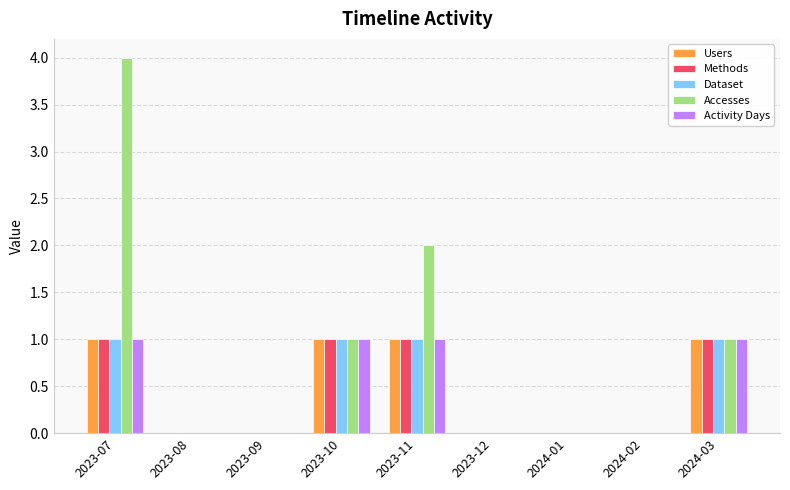

How many Dataset values are between 0 and 1?

9